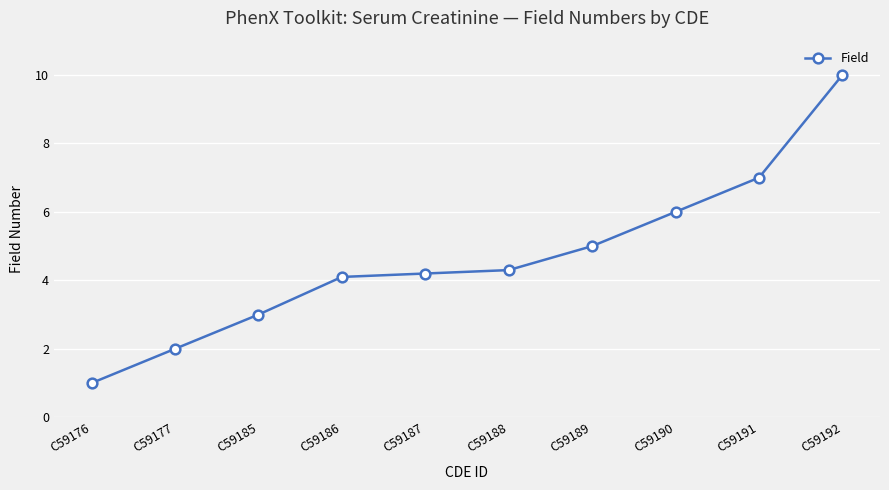

What is the average value?

4.7